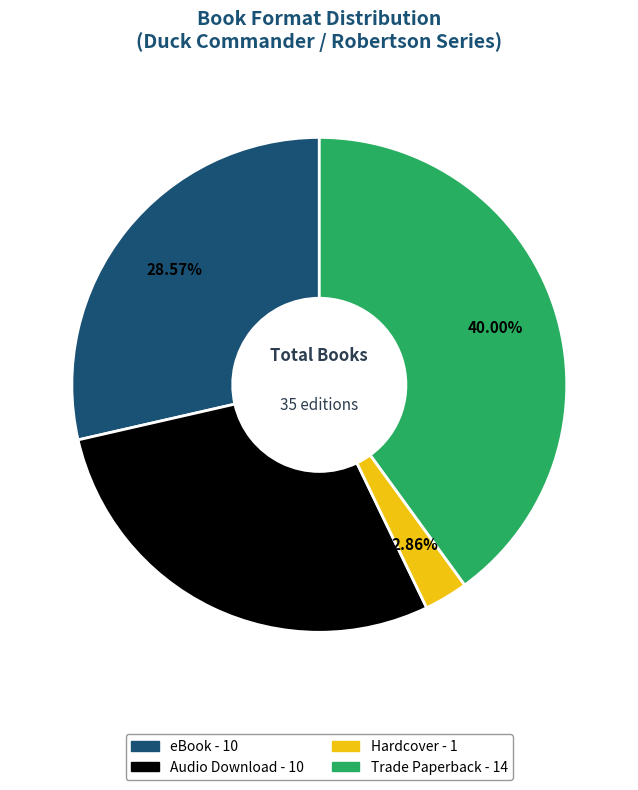

The Hardcover slice represents 3% of the pie. True or false?

True